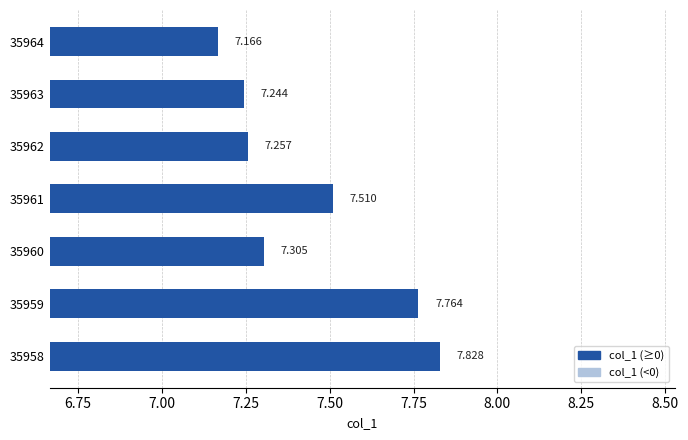

List the labels in order of value, smallest first.

35964, 35963, 35962, 35960, 35961, 35959, 35958